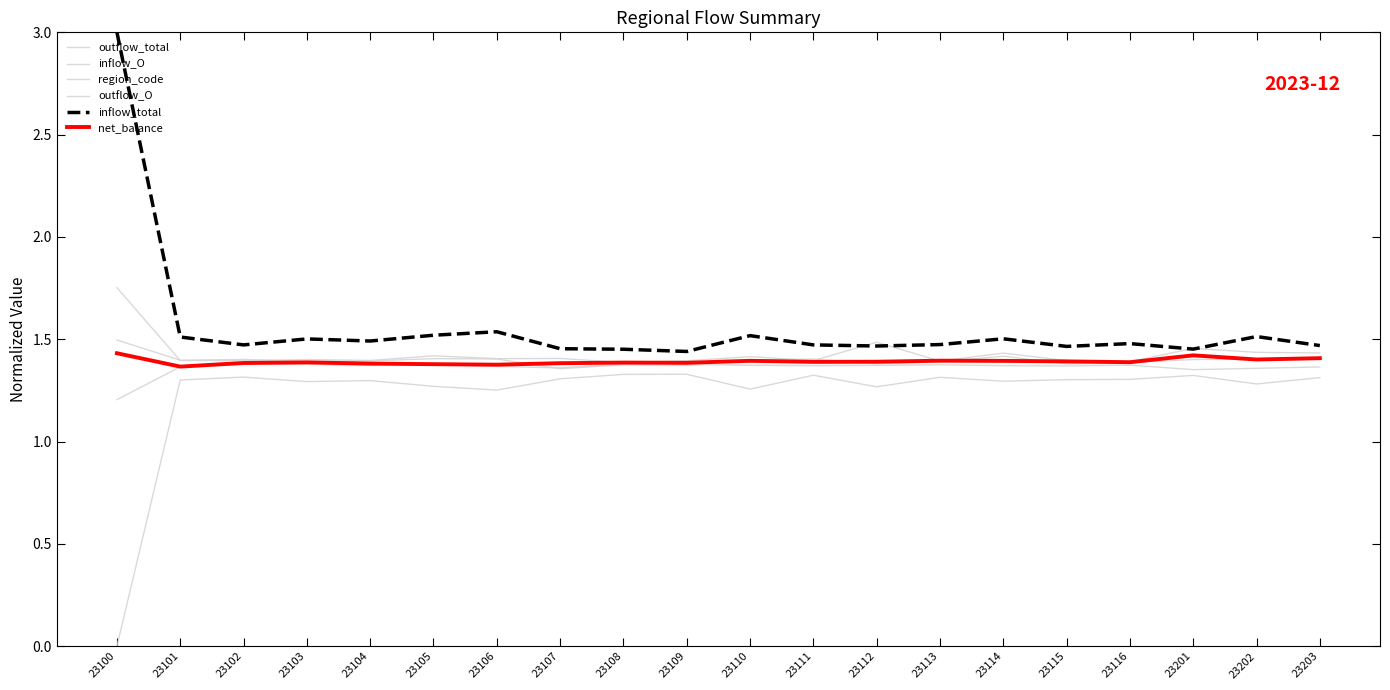

At 23113, list the series in order from smallest to largest.

outflow_total, outflow_O, region_code, inflow_O, net_balance, inflow_total